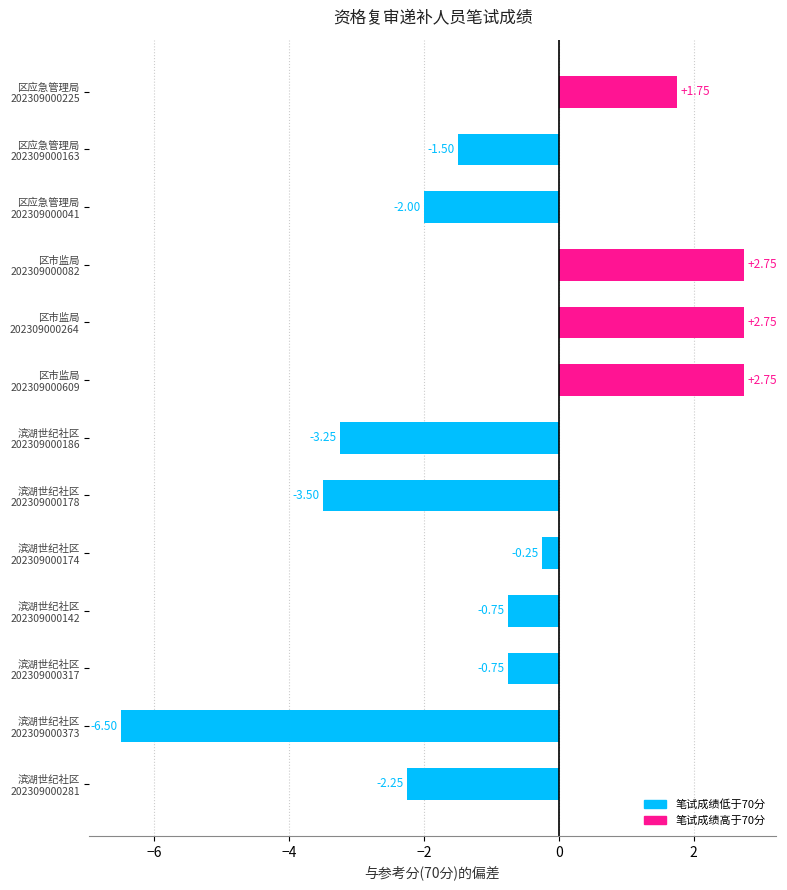

How many bars are there in total?

13